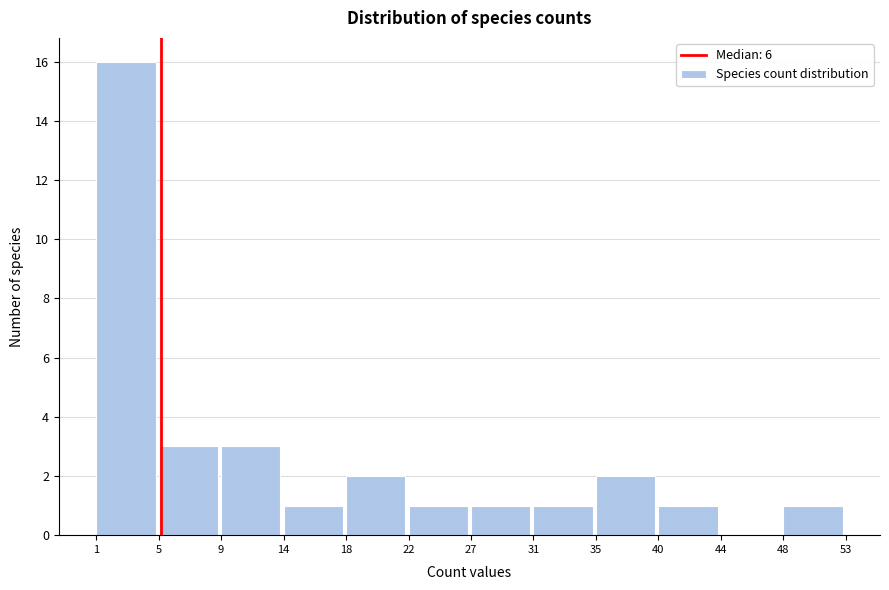

Reading left to right, what are all the values shown in this chart?

1=16	5=3	9=3	14=1	18=2	22=1	27=1	31=1	35=2	40=1	44=0	48=1